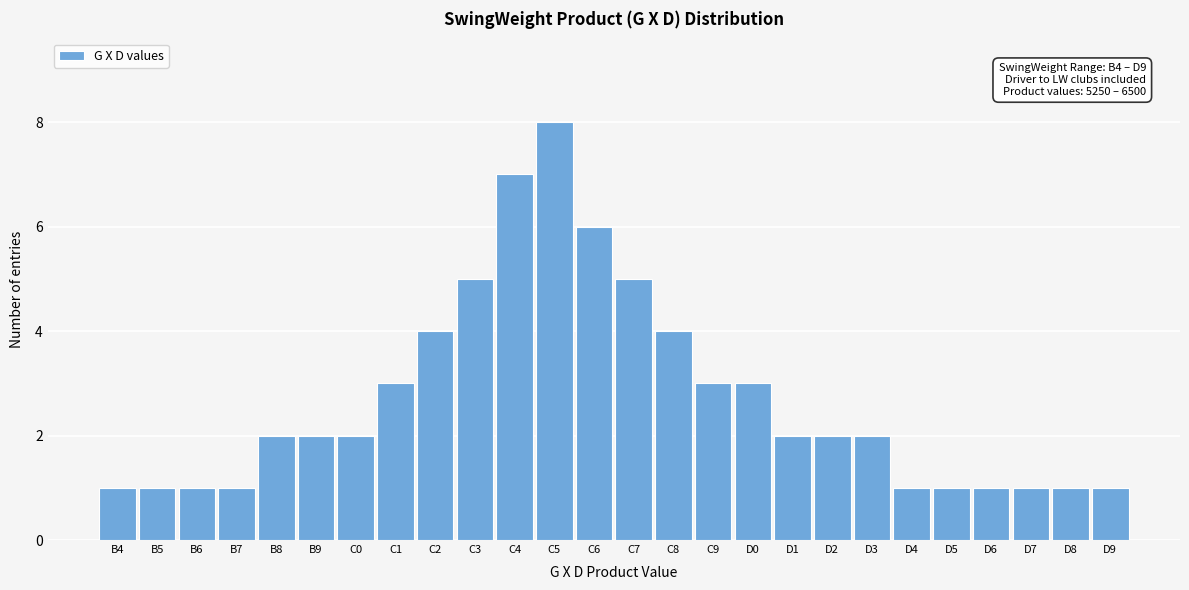

Reading left to right, extract all data points from this chart.

B4=1	B5=1	B6=1	B7=1	B8=2	B9=2	C0=2	C1=3	C2=4	C3=5	C4=7	C5=8	C6=6	C7=5	C8=4	C9=3	D0=3	D1=2	D2=2	D3=2	D4=1	D5=1	D6=1	D7=1	D8=1	D9=1